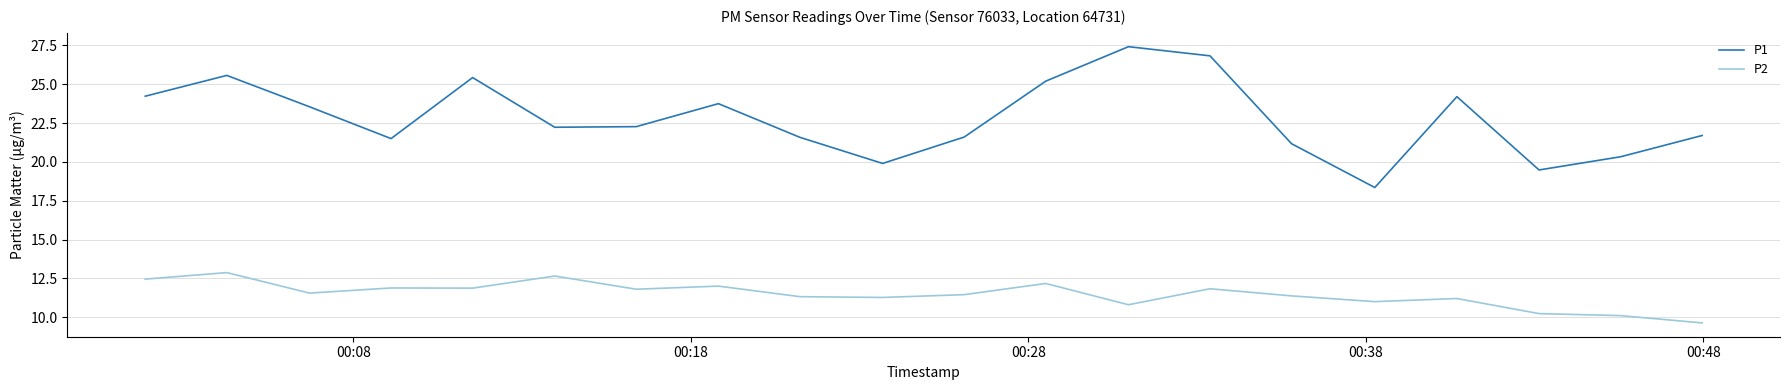

What is the difference between the maximum and minimum values in the P1 series?

9.1